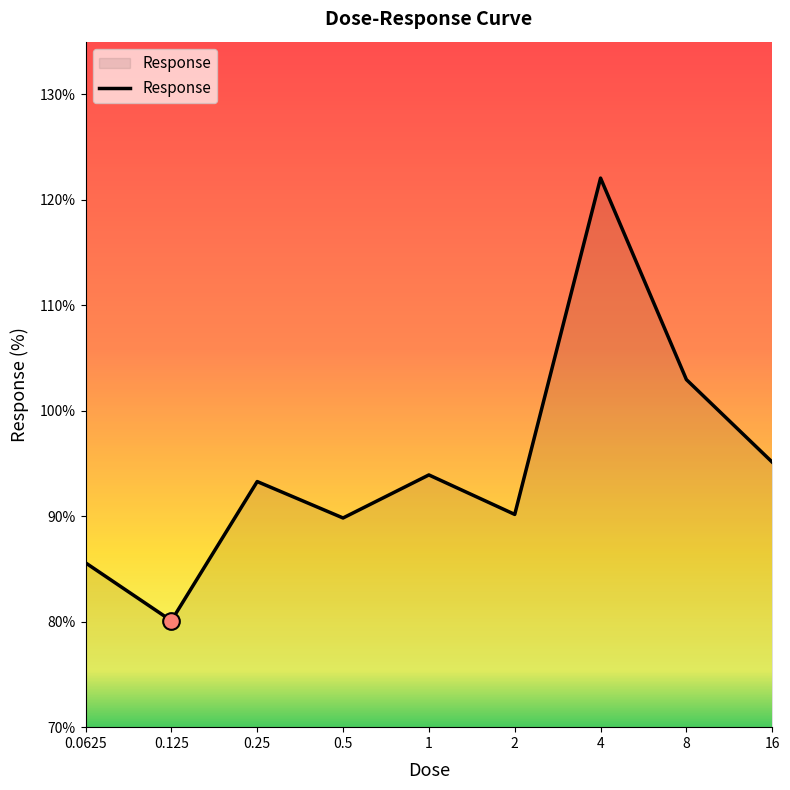

What is the smallest value displayed?

80.1